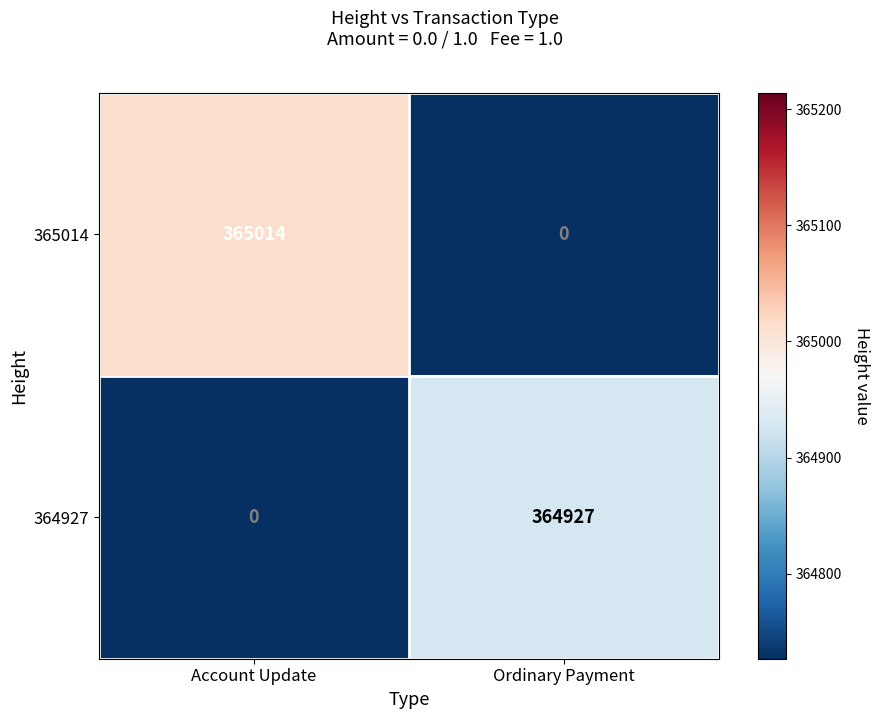

At Account Update, list the series in order from largest to smallest.

365014, 364927